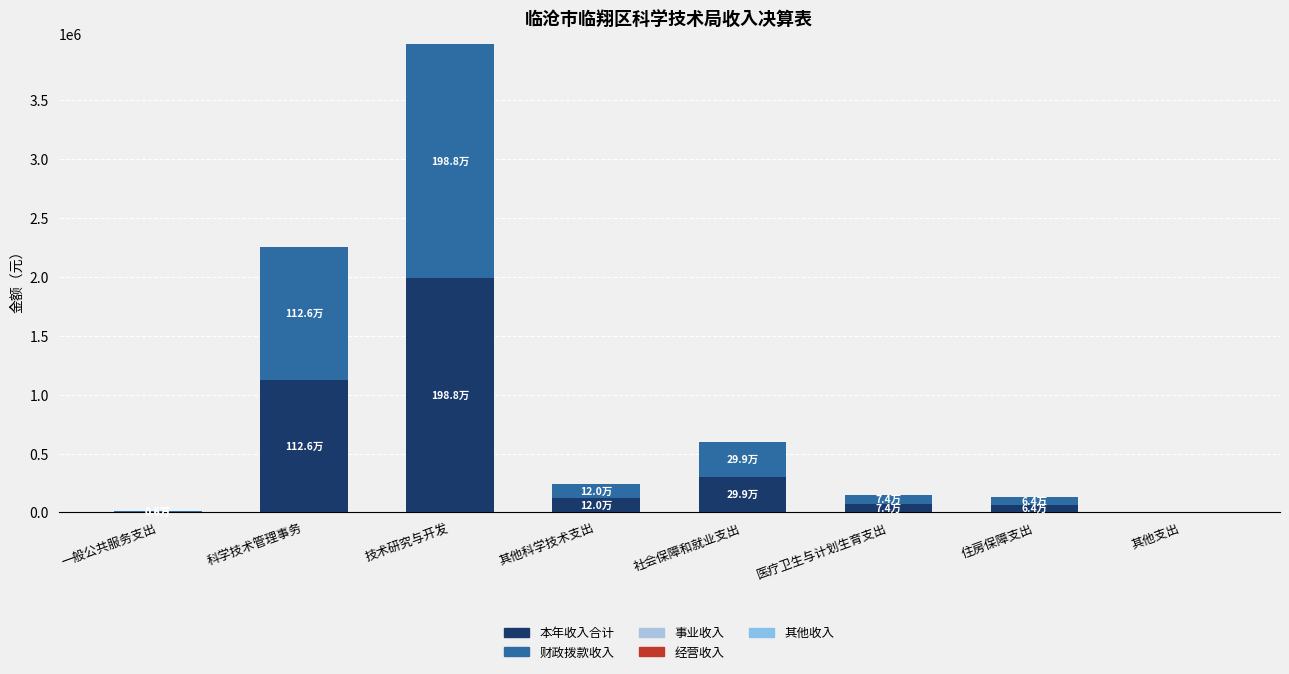

Count the number of categories in the chart.

8